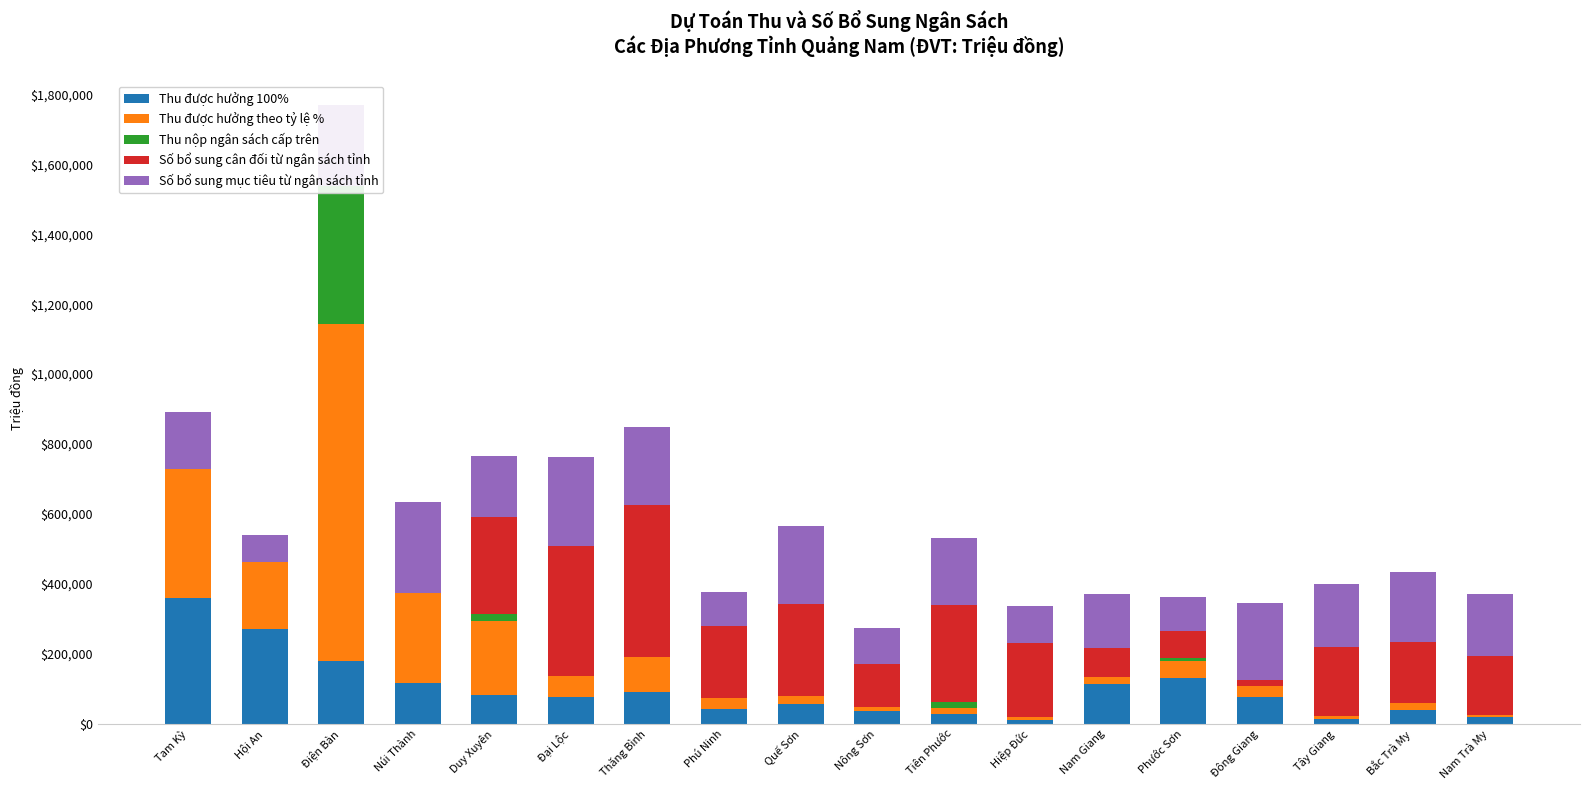

Reading right to left, list all the values displayed in this chart.

Thu được hưởng 100%: Nam Trà My=18370.0	Bắc Trà My=39340.0	Tây Giang=14490.0	Đông Giang=75720.0	Phước Sơn=129910.0	Nam Giang=113460.0	Hiệp Đức=10420.0	Tiên Phước=27960.0	Nông Sơn=35309.0	Quế Sơn=56030.0	Phú Ninh=42110.0	Thăng Bình=92009.0	Đại Lộc=77280.0	Duy Xuyên=80750.0	Núi Thành=115130.0	Điện Bàn=179900.0	Hội An=270370.0	Tam Kỳ=360720.0
Thu được hưởng theo tỷ lệ %: Nam Trà My=6152.0	Bắc Trà My=18788.0	Tây Giang=6332.0	Đông Giang=31856.0	Phước Sơn=48546.0	Nam Giang=20061.0	Hiệp Đức=9873.0	Tiên Phước=18104.0	Nông Sơn=11384.7	Quế Sơn=23422.7	Phú Ninh=30158.7	Thăng Bình=100030.7	Đại Lộc=58526.7	Duy Xuyên=211823.7	Núi Thành=258692.7	Điện Bàn=963658.7	Hội An=190681.7	Tam Kỳ=368913.7
Thu nộp ngân sách cấp trên: Nam Trà My=0.0	Bắc Trà My=0.0	Tây Giang=0.0	Đông Giang=0.0	Phước Sơn=9660.0	Nam Giang=0.0	Hiệp Đức=0.0	Tiên Phước=15565.0	Nông Sơn=0.0	Quế Sơn=0.0	Phú Ninh=0.0	Thăng Bình=0.0	Đại Lộc=0.0	Duy Xuyên=22500.0	Núi Thành=0.0	Điện Bàn=394560.0	Hội An=0.0	Tam Kỳ=0.0
Số bổ sung cân đối từ ngân sách tỉnh: Nam Trà My=168107.0	Bắc Trà My=176054.0	Tây Giang=199788.0	Đông Giang=18112.0	Phước Sơn=76286.0	Nam Giang=84223.0	Hiệp Đức=210061.0	Tiên Phước=279243.0	Nông Sơn=124551.0	Quế Sơn=262528.0	Phú Ninh=207021.0	Thăng Bình=433844.0	Đại Lộc=372833.0	Duy Xuyên=276385.0	Núi Thành=0.0	Điện Bàn=0.0	Hội An=0.0	Tam Kỳ=0.0
Số bổ sung mục tiêu từ ngân sách tỉnh: Nam Trà My=177214.0	Bắc Trà My=199505.0	Tây Giang=179369.0	Đông Giang=219239.0	Phước Sơn=97345.0	Nam Giang=152354.0	Hiệp Đức=107324.0	Tiên Phước=189536.0	Nông Sơn=101083.0	Quế Sơn=223486.0	Phú Ninh=97868.0	Thăng Bình=222032.0	Đại Lộc=252844.0	Duy Xuyên=175059.0	Núi Thành=260860.0	Điện Bàn=231507.0	Hội An=79653.0	Tam Kỳ=163181.0